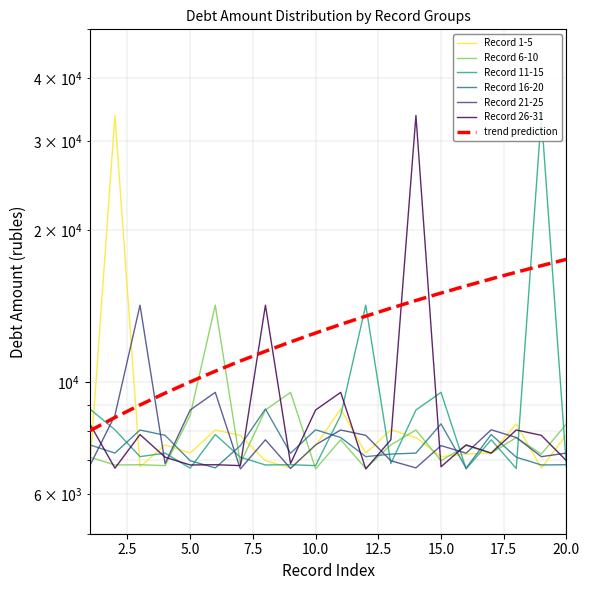

What is the sum of all Record 6-10 values?

157145.0